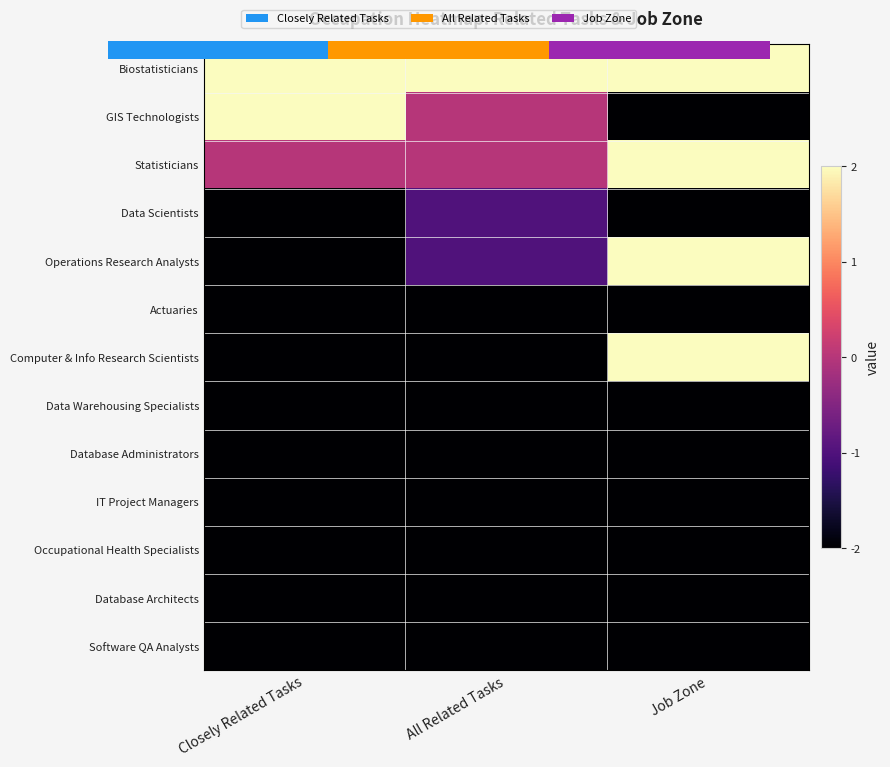

How many data points does each series have?

3